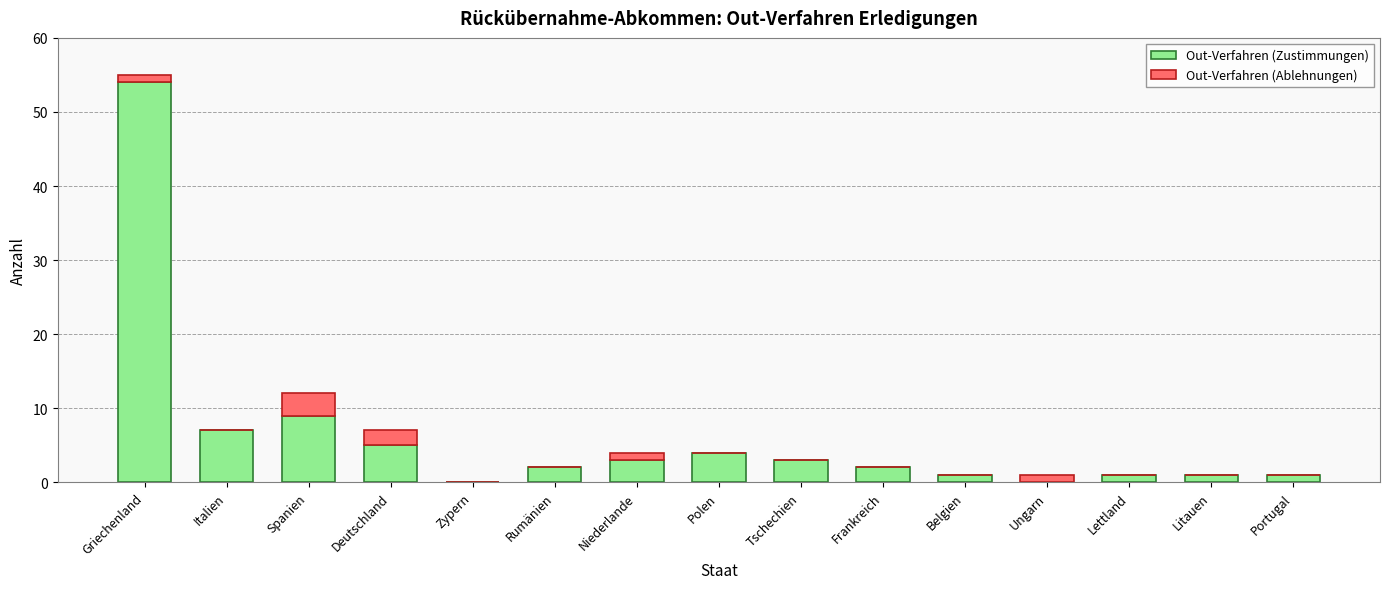

Where is Out-Verfahren (Zustimmungen) nearest to the value 27?

Spanien